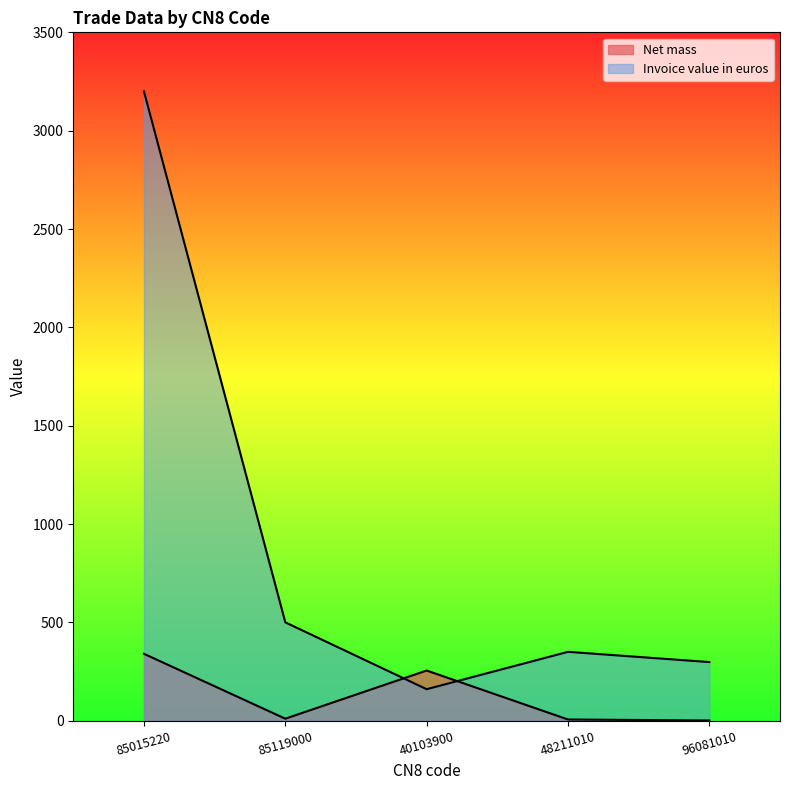

Which label corresponds to the smallest value in the chart?

96081010